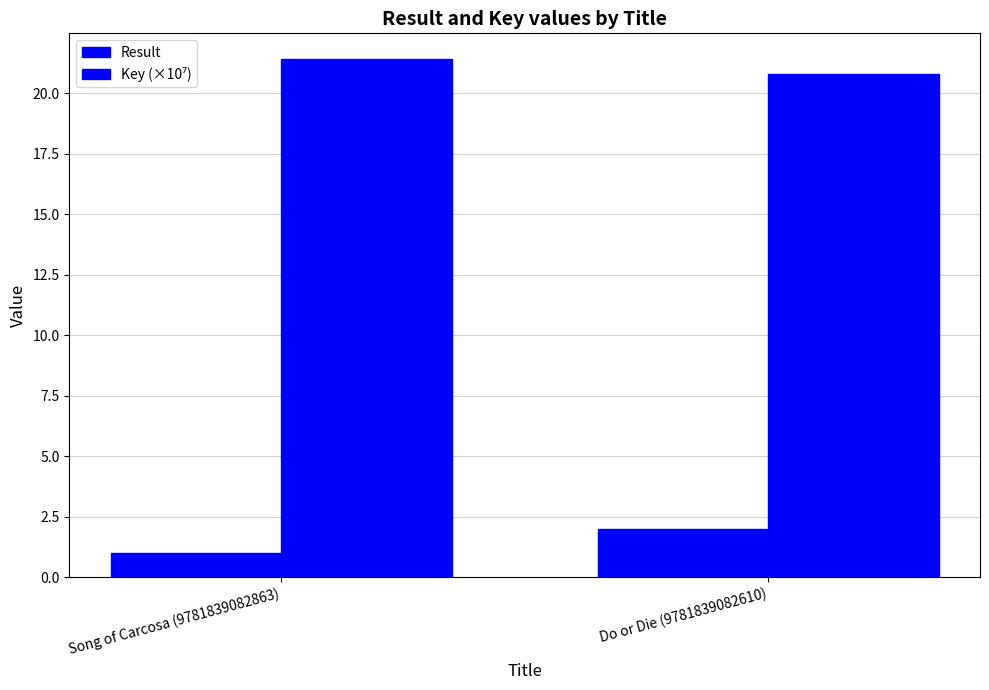

The Key (×10⁷) series shows 21.4 at Song of Carcosa (9781839082863). True or false?

True